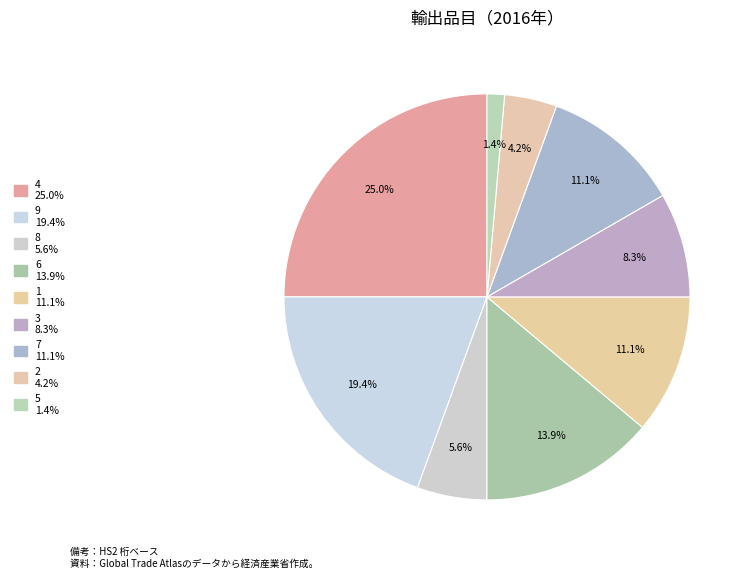

Is there any slice that represents more than half of the pie?

No